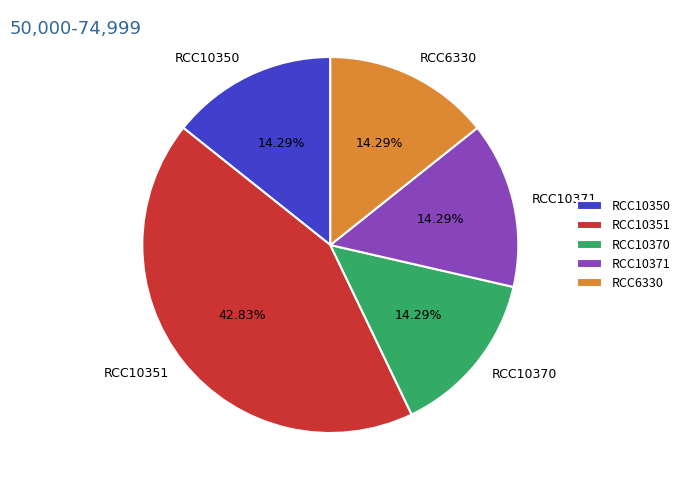

Does RCC10351 account for over 50% of the chart?

No